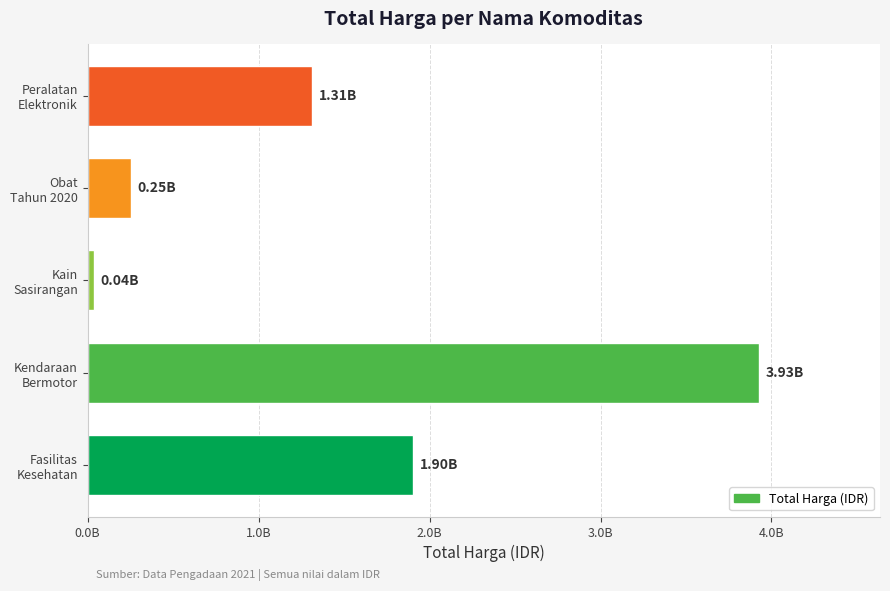

Are the bars horizontal?

Yes